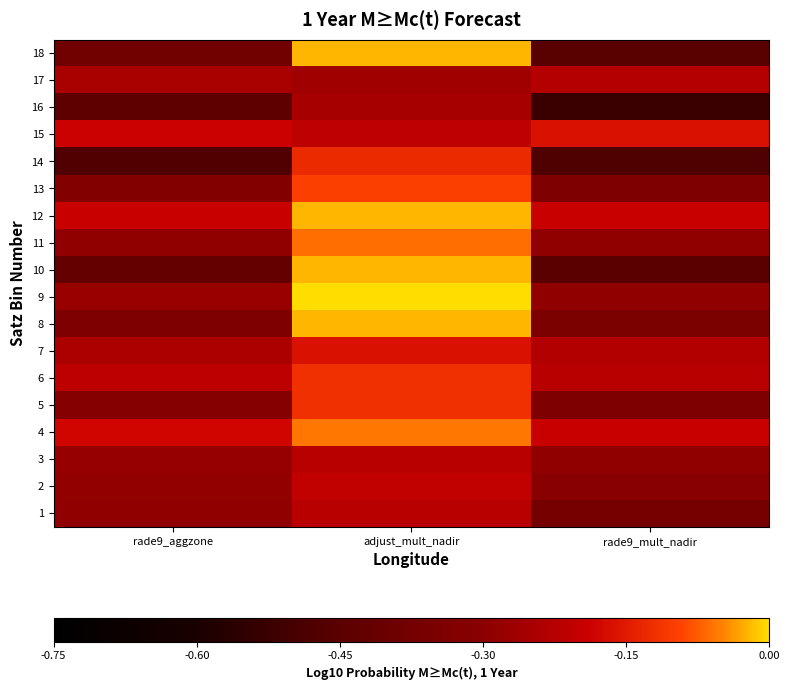

Reading left to right, transcribe all the data shown in this chart.

1: rade9_aggzone=-0.3	adjust_mult_nadir=-0.2	rade9_mult_nadir=-0.4
2: rade9_aggzone=-0.3	adjust_mult_nadir=-0.2	rade9_mult_nadir=-0.3
3: rade9_aggzone=-0.3	adjust_mult_nadir=-0.2	rade9_mult_nadir=-0.3
4: rade9_aggzone=-0.2	adjust_mult_nadir=-0.1	rade9_mult_nadir=-0.2
5: rade9_aggzone=-0.3	adjust_mult_nadir=-0.1	rade9_mult_nadir=-0.3
6: rade9_aggzone=-0.2	adjust_mult_nadir=-0.1	rade9_mult_nadir=-0.2
7: rade9_aggzone=-0.2	adjust_mult_nadir=-0.2	rade9_mult_nadir=-0.2
8: rade9_aggzone=-0.3	adjust_mult_nadir=-0.0	rade9_mult_nadir=-0.4
9: rade9_aggzone=-0.3	adjust_mult_nadir=0.0	rade9_mult_nadir=-0.3
10: rade9_aggzone=-0.4	adjust_mult_nadir=-0.0	rade9_mult_nadir=-0.5
11: rade9_aggzone=-0.3	adjust_mult_nadir=-0.1	rade9_mult_nadir=-0.3
12: rade9_aggzone=-0.2	adjust_mult_nadir=-0.0	rade9_mult_nadir=-0.2
13: rade9_aggzone=-0.3	adjust_mult_nadir=-0.1	rade9_mult_nadir=-0.3
14: rade9_aggzone=-0.5	adjust_mult_nadir=-0.1	rade9_mult_nadir=-0.5
15: rade9_aggzone=-0.2	adjust_mult_nadir=-0.2	rade9_mult_nadir=-0.2
16: rade9_aggzone=-0.4	adjust_mult_nadir=-0.2	rade9_mult_nadir=-0.5
17: rade9_aggzone=-0.2	adjust_mult_nadir=-0.3	rade9_mult_nadir=-0.2
18: rade9_aggzone=-0.4	adjust_mult_nadir=-0.0	rade9_mult_nadir=-0.5